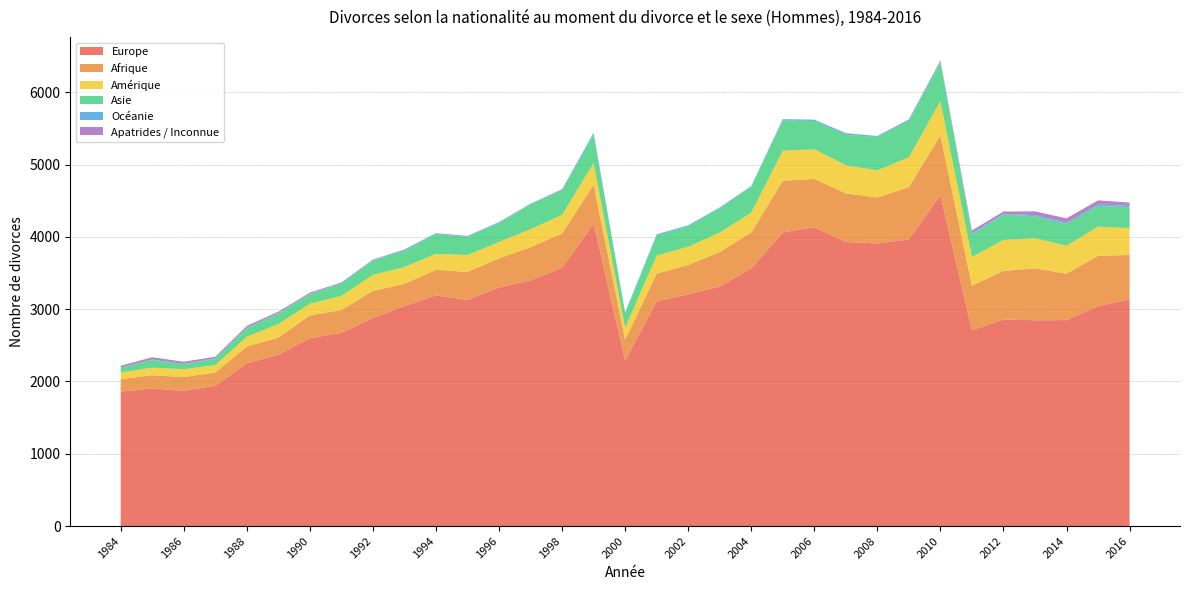

Reading left to right, extract all data points from this chart.

Europe: 1860	1904	1870	1940	2252	2371	2599	2672	2879	3043	3191	3127	3300	3400	3573	4186	2289	3108	3208	3314	3563	4062	4134	3929	3910	3965	4580	2709	2857	2847	2849	3040	3137
Afrique: 173	183	191	185	232	236	316	316	375	307	353	389	403	458	474	535	289	384	404	476	498	714	668	673	636	723	824	617	673	717	642	698	613
Amérique: 92	103	109	102	134	188	161	196	220	232	221	232	226	248	258	300	163	249	251	271	272	417	409	389	374	414	471	397	427	418	386	404	372
Asie: 67	109	69	85	120	145	132	167	199	225	272	254	262	345	339	398	202	277	283	335	360	417	391	423	460	503	537	315	353	303	304	286	290
Océanie: 2	5	4	9	5	10	5	13	8	16	12	10	10	8	3	21	10	15	14	11	10	17	19	18	14	16	15	11	9	16	14	21	17
Apatrides / Inconnue: 24	31	30	21	25	16	16	6	6	3	3	2	5	0	13	0	0	3	0	1	0	2	1	3	2	6	14	39	32	52	61	56	46